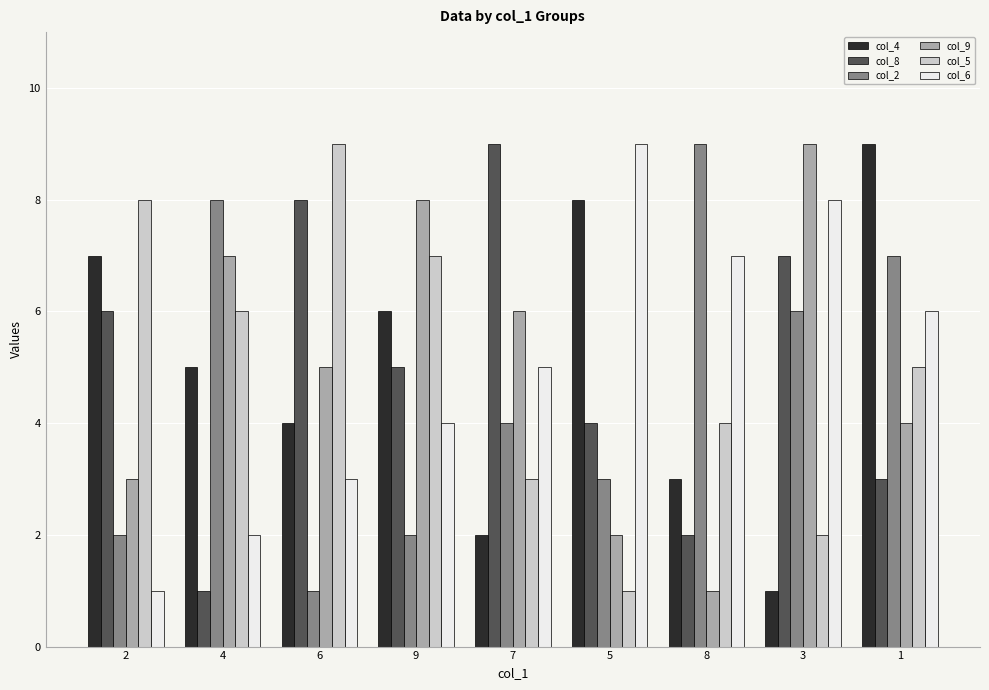

The col_9 series shows 7 at 1. True or false?

False